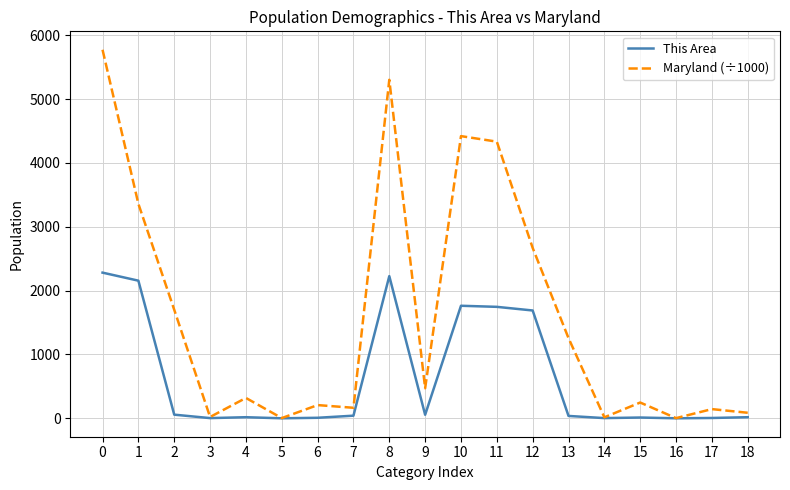

At 13, list the series in order from largest to smallest.

Maryland (÷1000), This Area